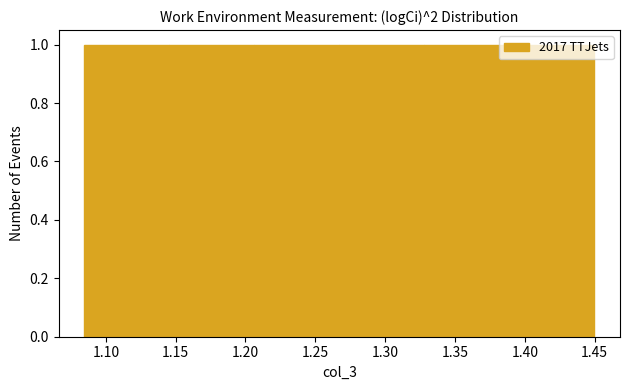

Reading left to right, transcribe this chart: for each bar, give the range it covers on the x-axis and its height. Neither the bar edges nor the heights are printed on the chart, so give them approximately, as read against the axes.

1.085 to 1.145: 1
1.145 to 1.205: 1
1.205 to 1.265: 1
1.265 to 1.330: 1
1.330 to 1.390: 1
1.390 to 1.450: 1